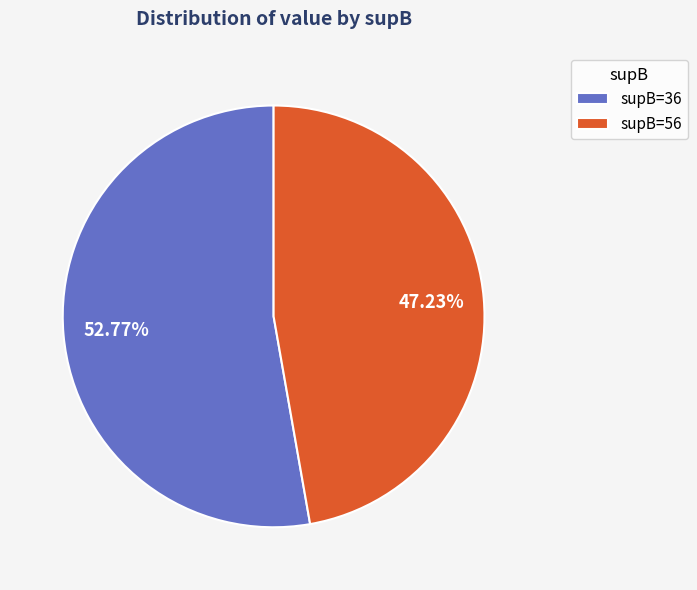

Which has a higher value, supB=56 or supB=36?

supB=36